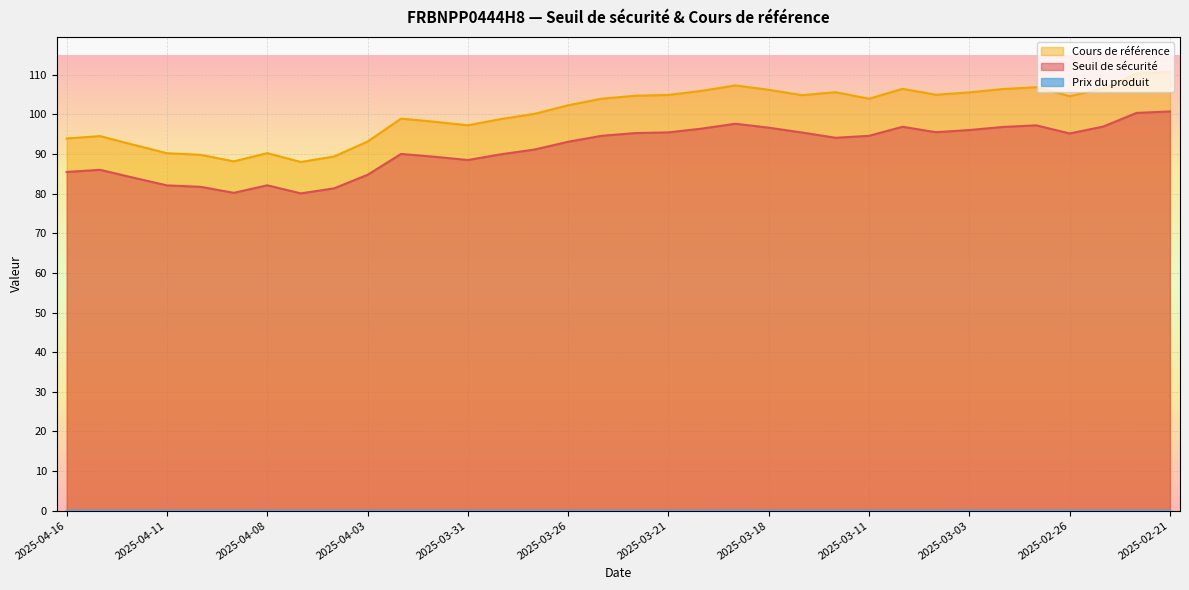

True or false: Seuil de sécurité and Prix du produit intersect in this chart.

False